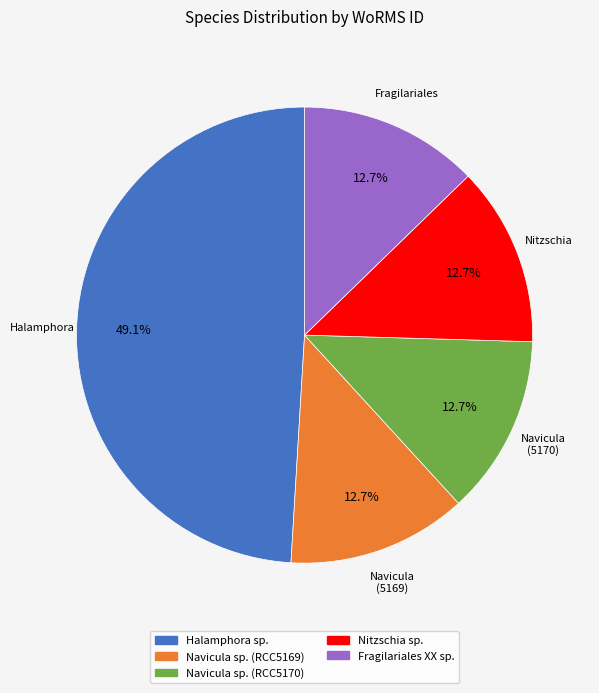

Which slice is the largest?

Halamphora sp.